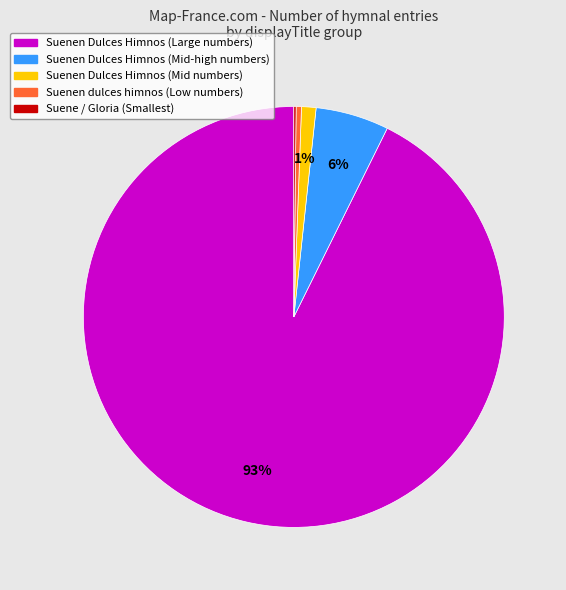

Is there a majority slice in this chart?

Yes